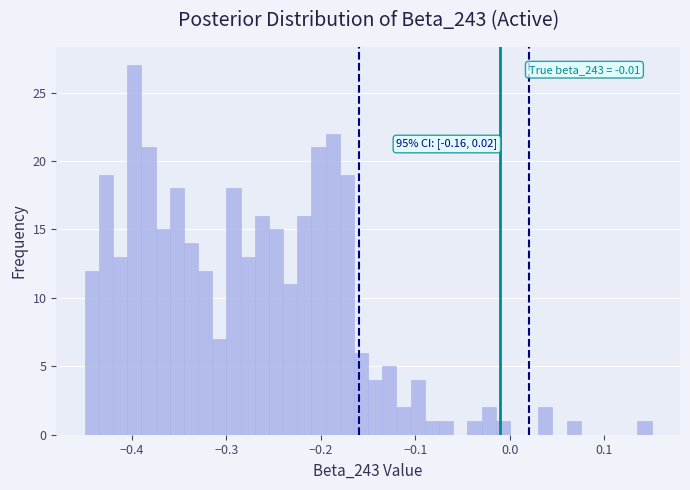

Read against the x-axis, roughly where is the centre of the tallest bar?

-0.40